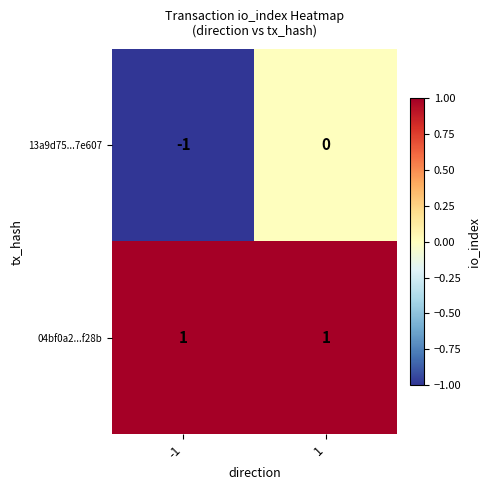

Between -1 and 1, which series saw the biggest shift?

13a9d75...7e607